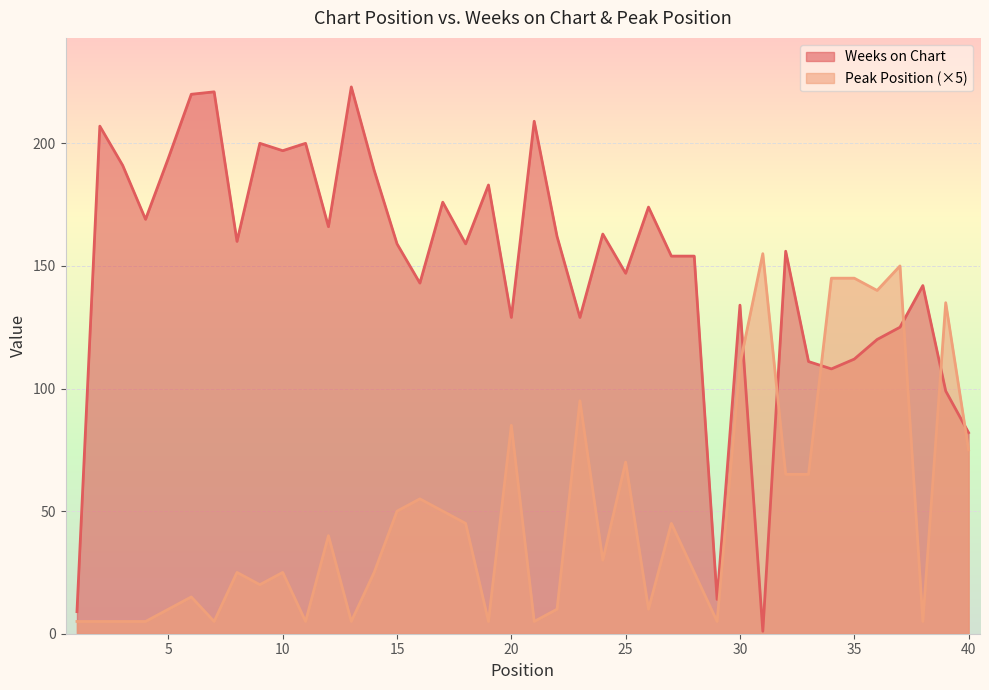

What is the total value across all series at 40?

157